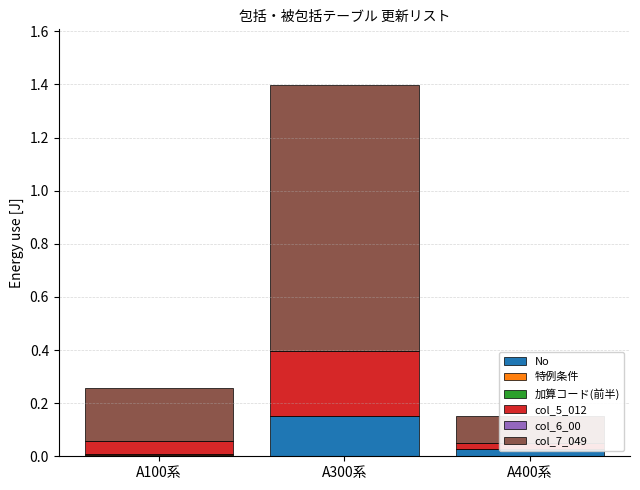

Is it true that col_7_049 equals 0.3 at A100系?

False